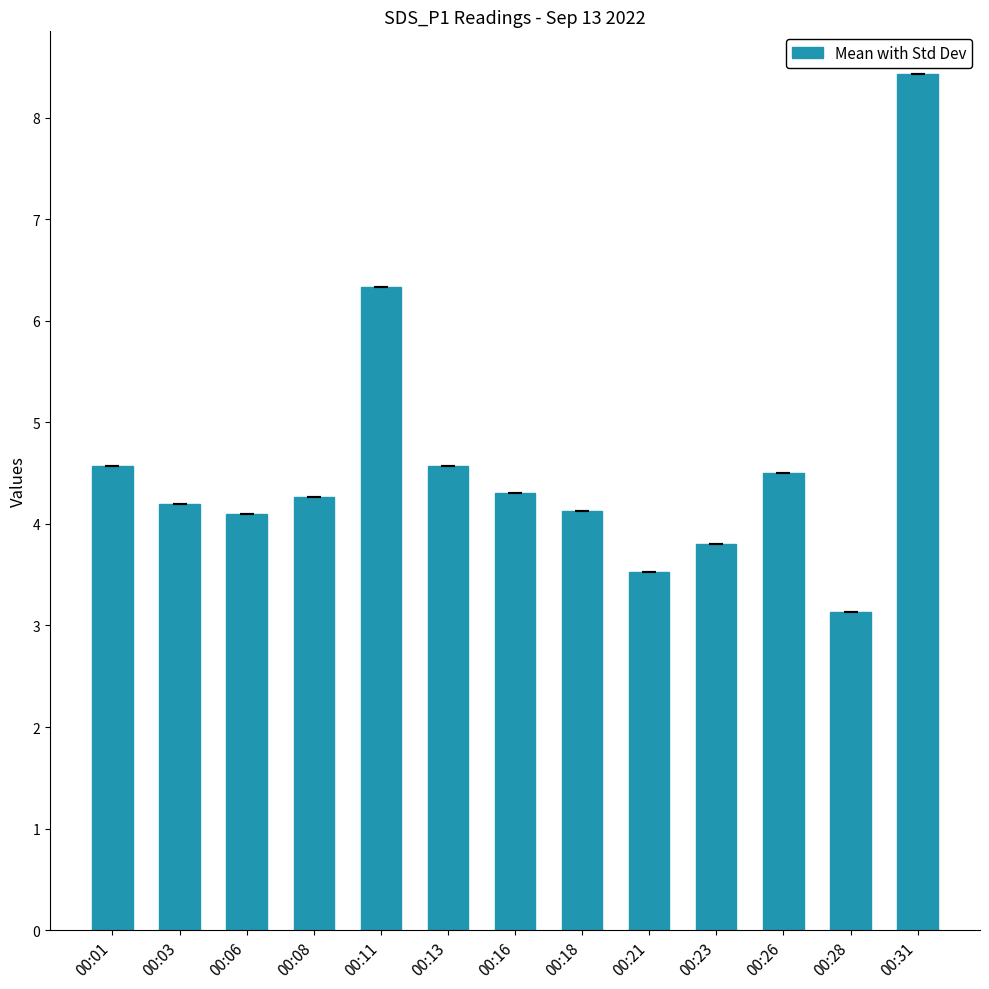

What is the difference between the maximum and second lowest values?

4.9